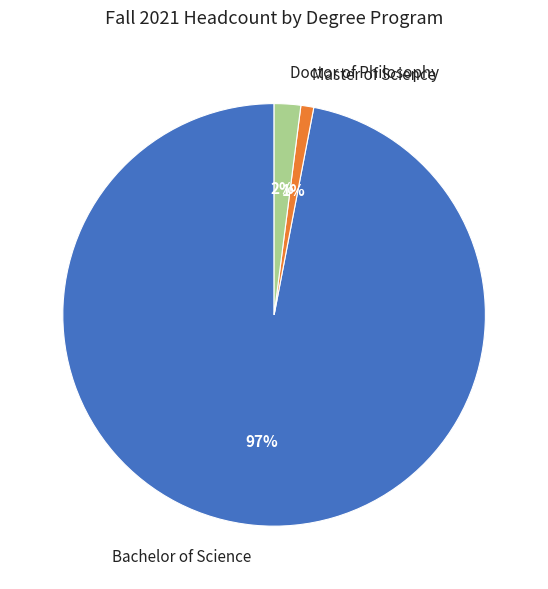

Which category accounts for the majority?

Bachelor of Science